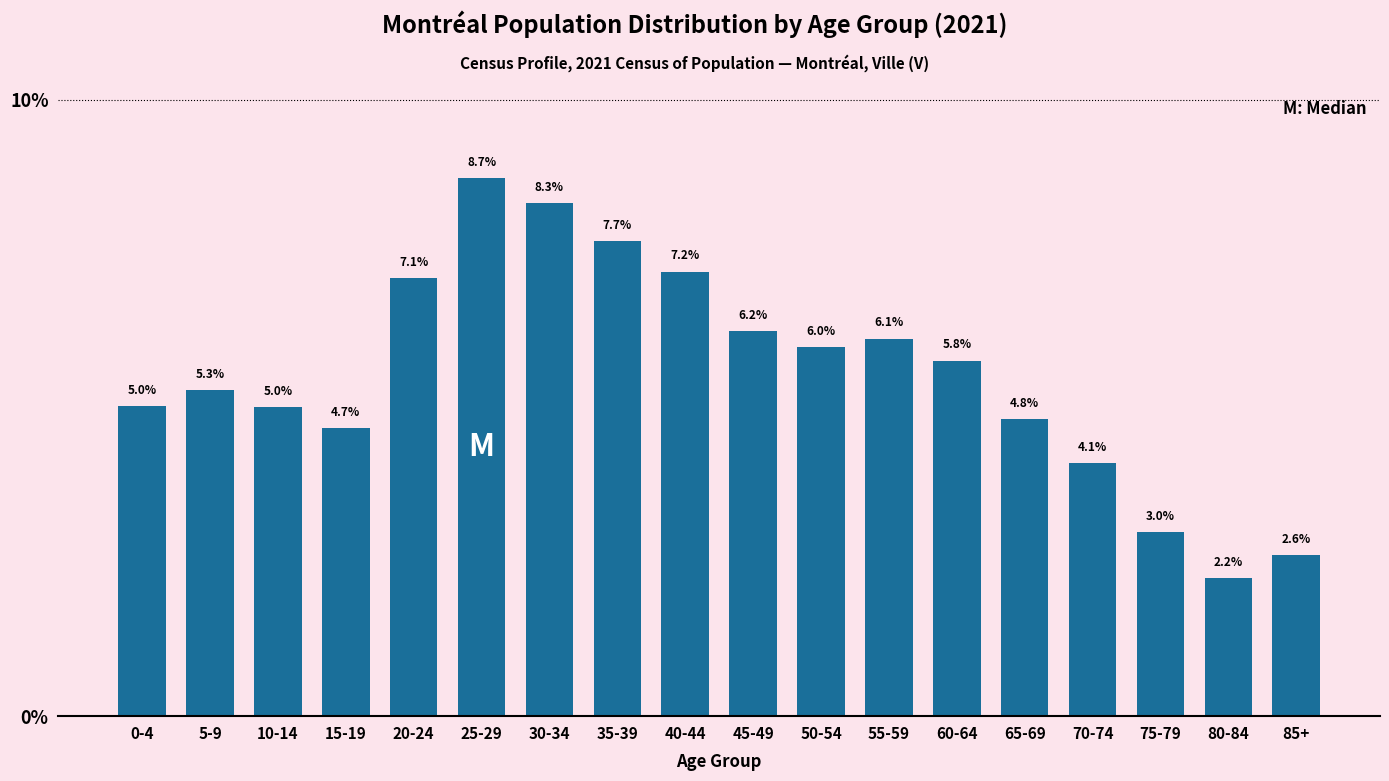

Reading left to right, list all the values displayed in this chart.

5.0	5.3	5.0	4.7	7.1	8.7	8.3	7.7	7.2	6.2	6.0	6.1	5.8	4.8	4.1	3.0	2.2	2.6